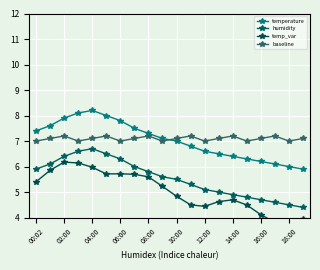

Which series has the largest range (max minus min)?

temp_var